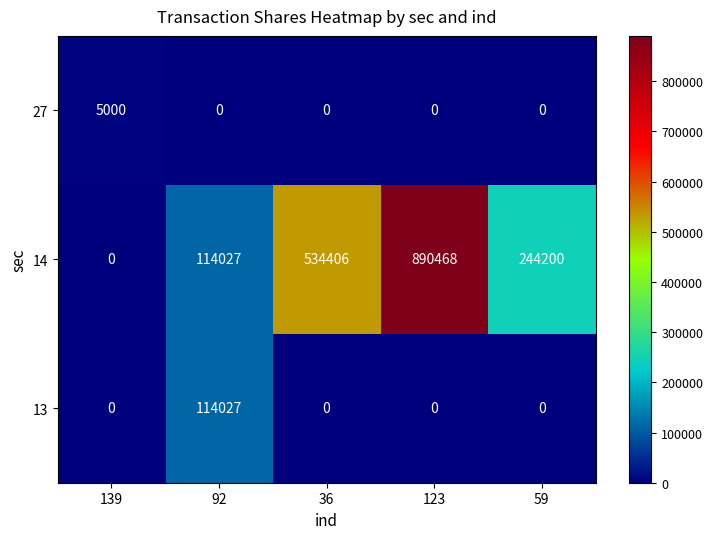

What is the approximate value of 27 at 139?

5000